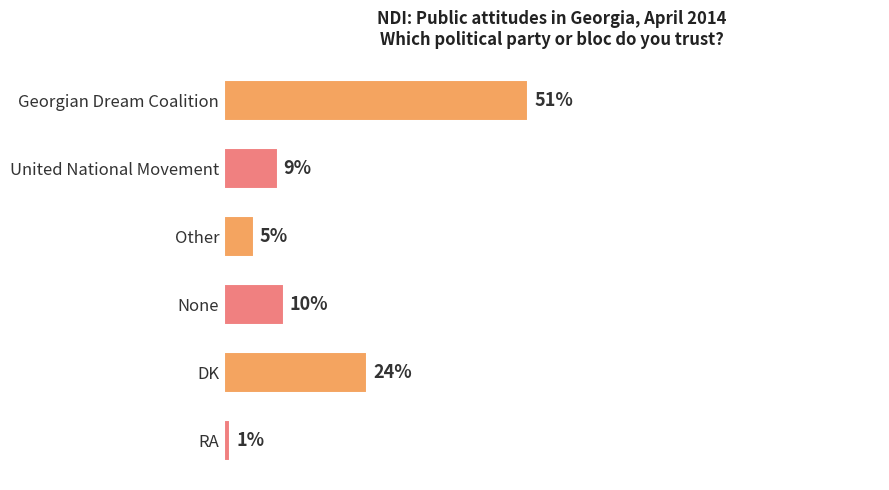

At which category does the chart reach its peak across all series?

Georgian Dream Coalition